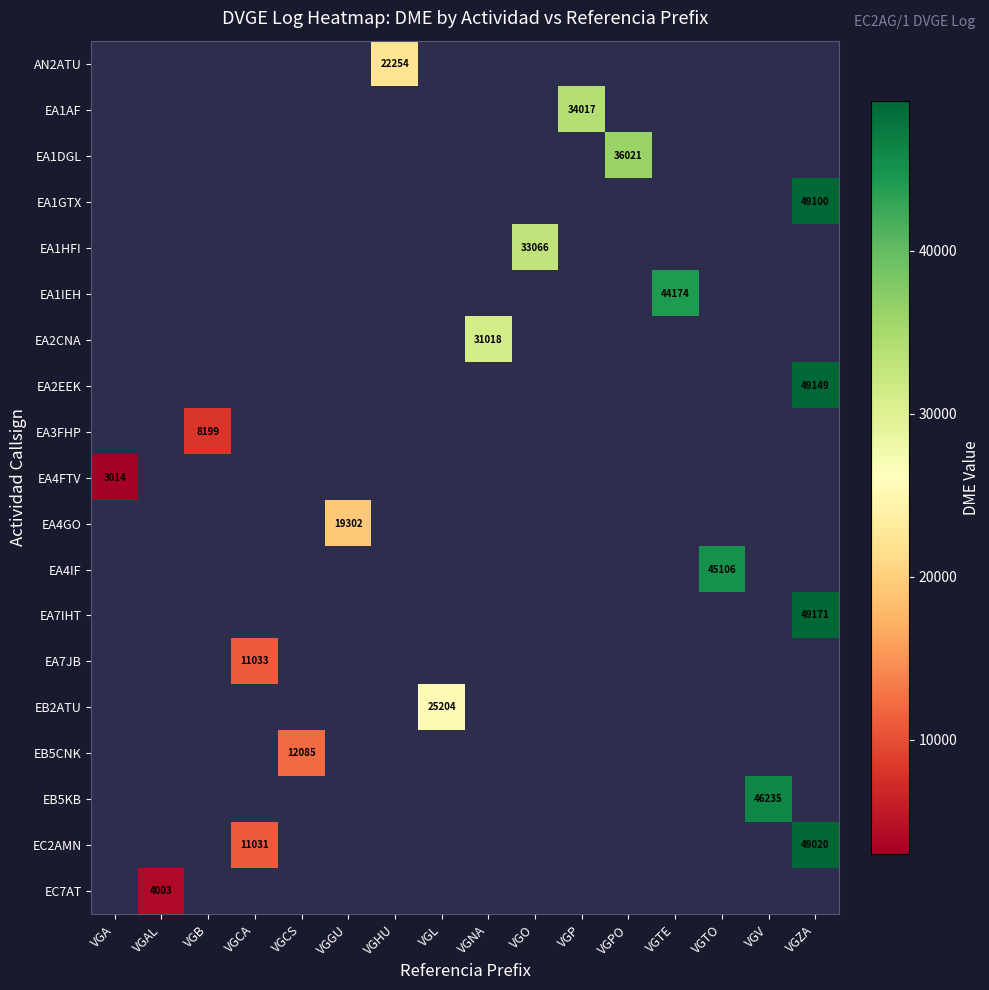

How many distinct data groups are displayed?

19